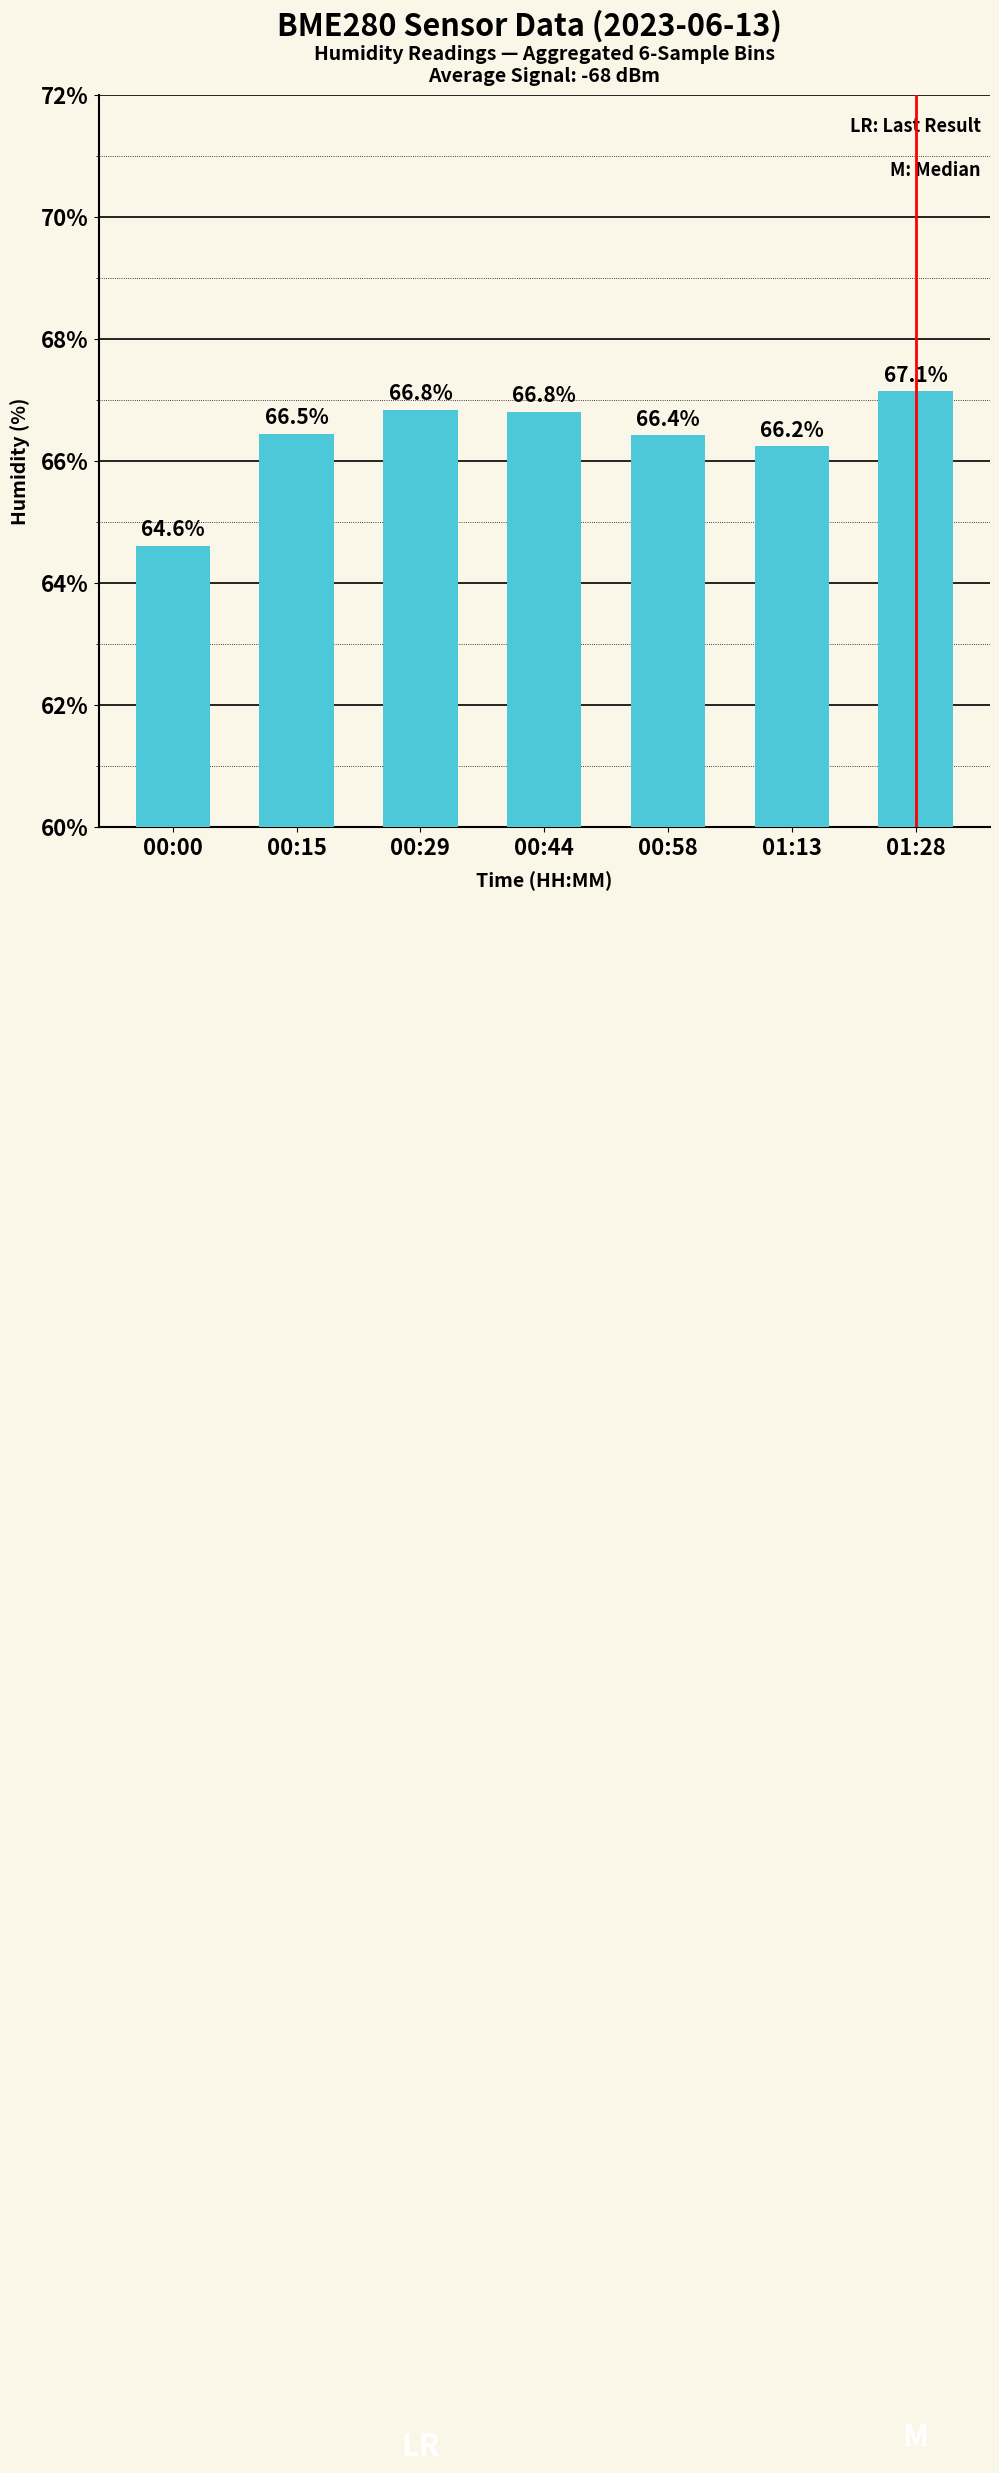

Reading left to right, what are all the values shown in this chart?

00:00=64.6	00:15=66.5	00:29=66.8	00:44=66.8	00:58=66.4	01:13=66.2	01:28=67.1